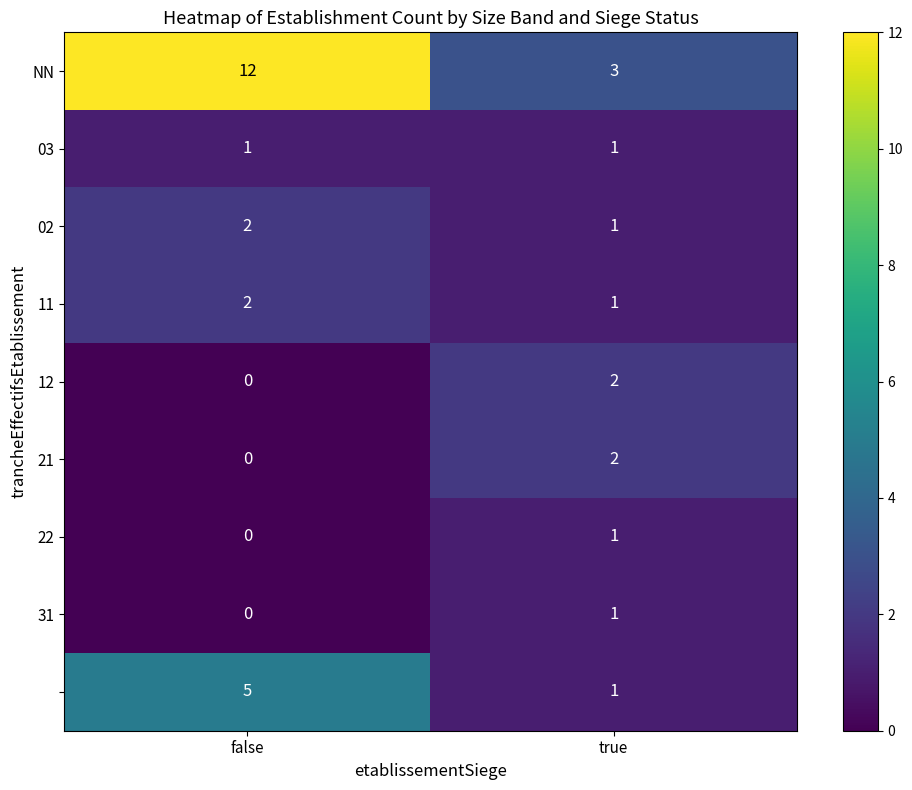

At which category is the sum across all series the highest?

false